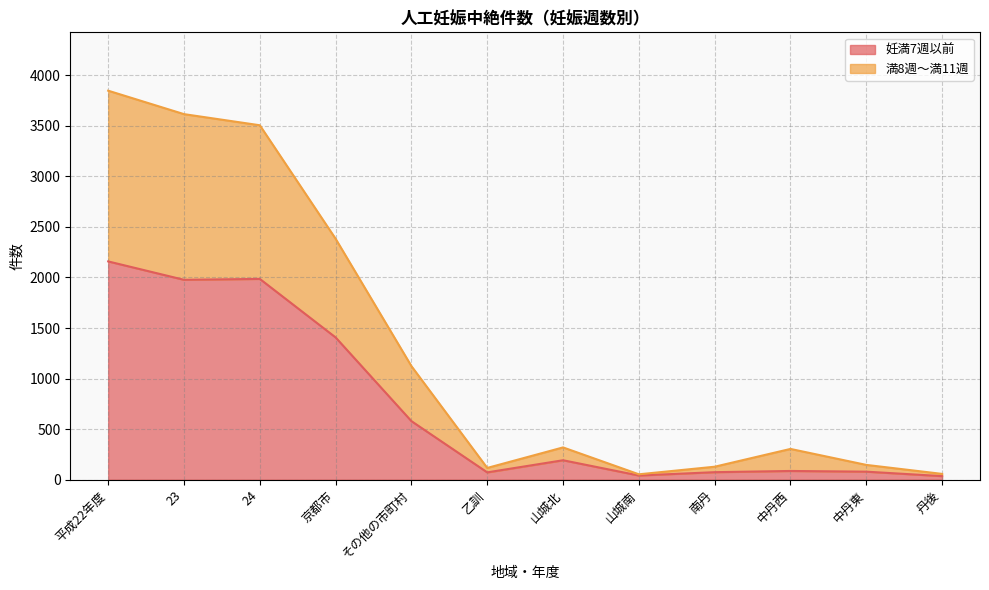

In 妊満7週以前, how many points are higher than both neighbors (excluding endpoints)?

3